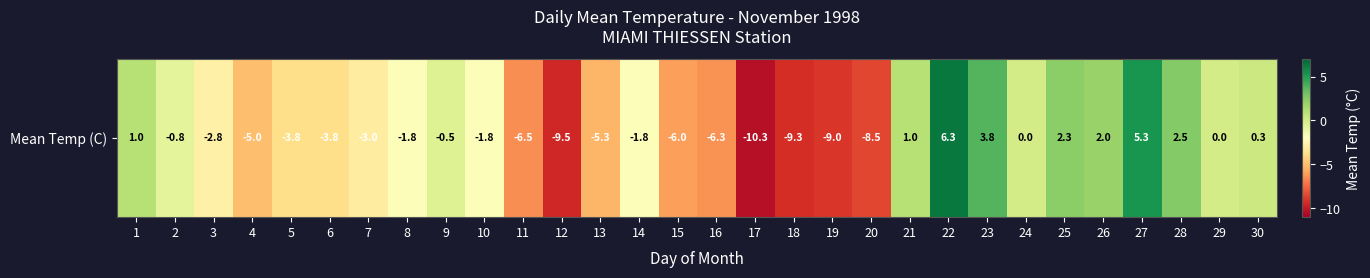

The value at 28 is 2.5. True or false?

True